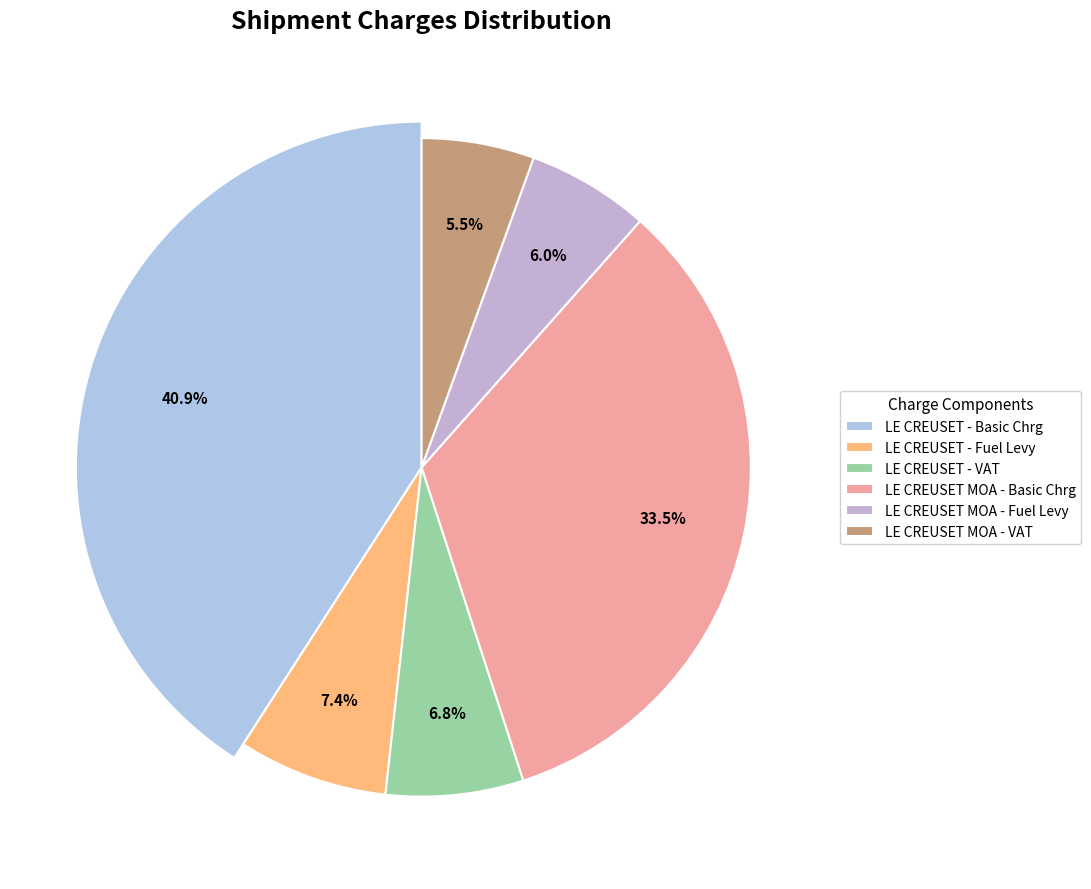

What percentage is the LE CREUSET MOA (TABLE) slice, to the nearest percent?

45%